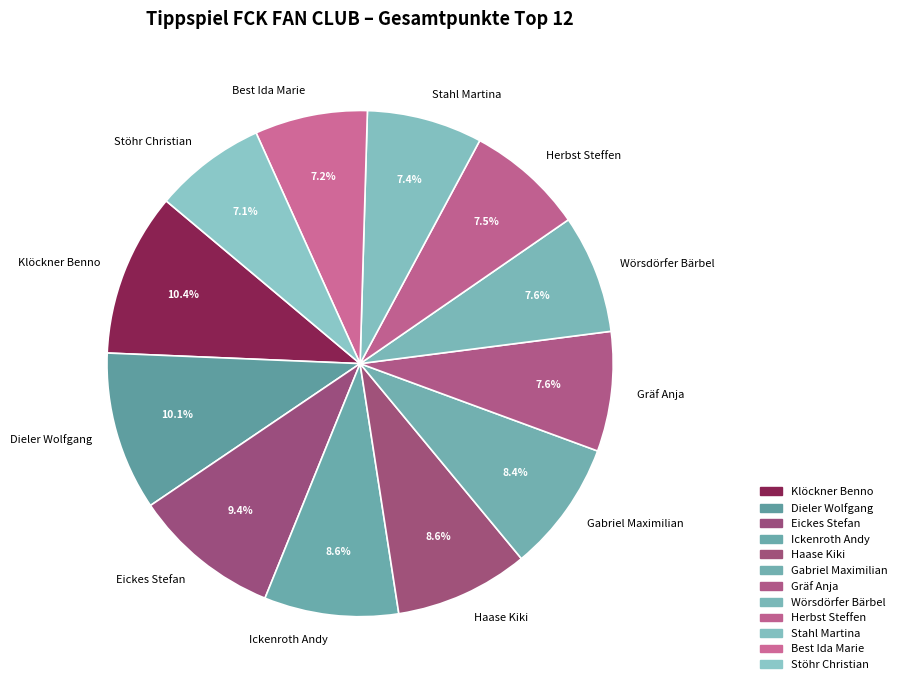

To the nearest percent, what is the difference between the largest and smallest slice percentages?

3%